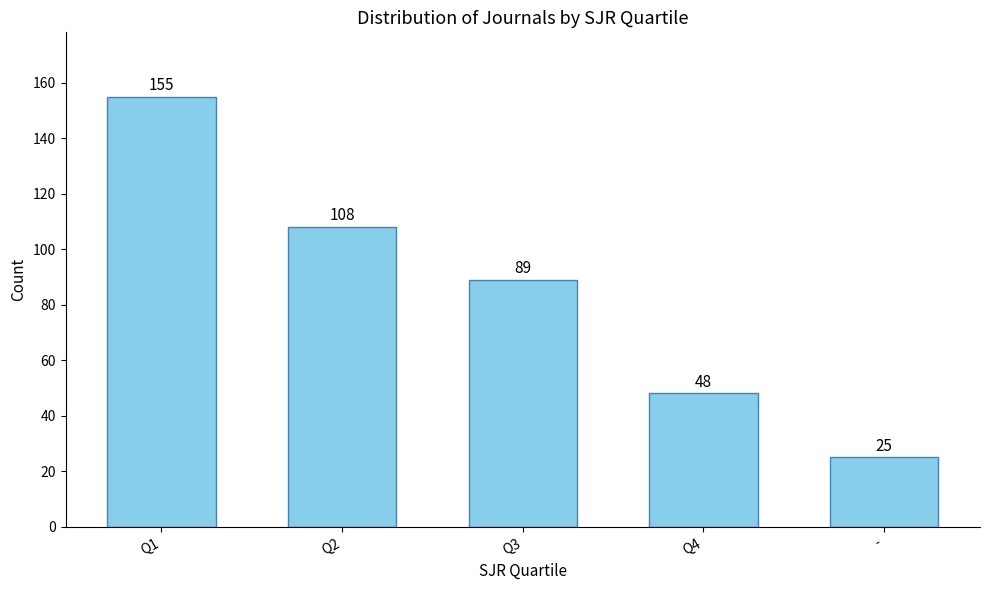

Count the number of categories in the chart.

5